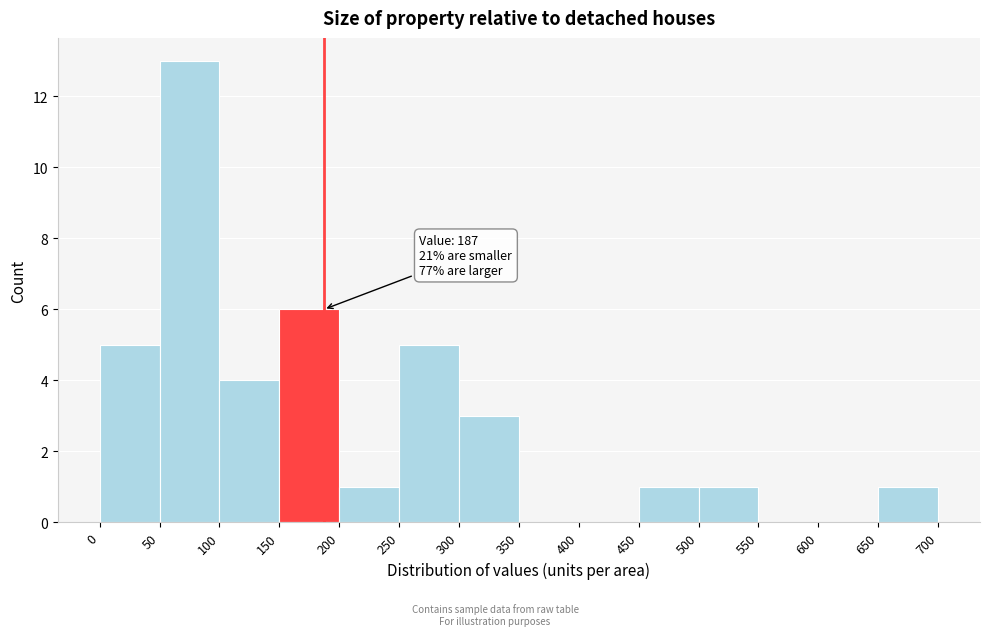

Which range on the x-axis has the tallest bar?

50 to 100